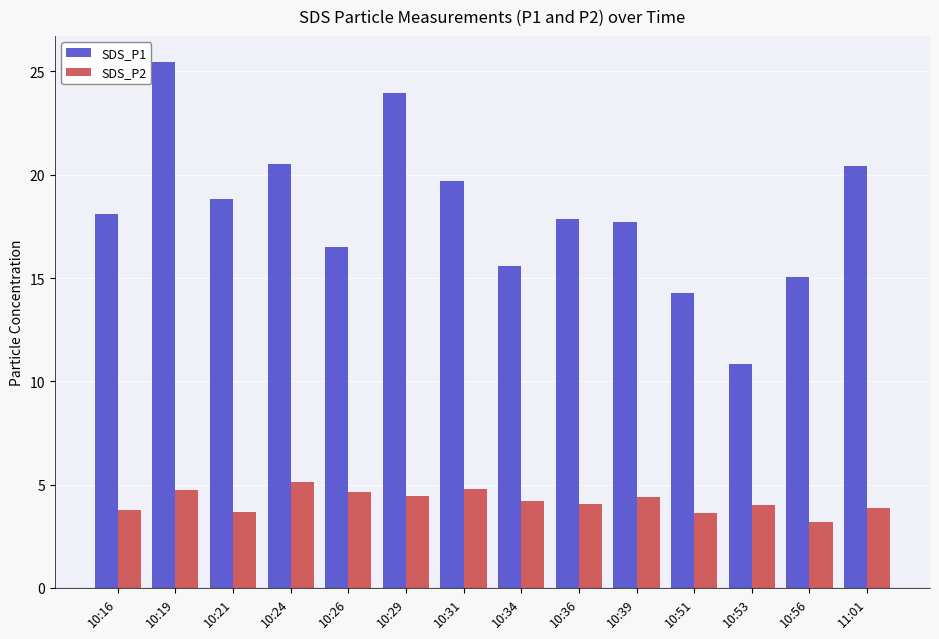

What is the label of the 13th bar from the right?

10:19